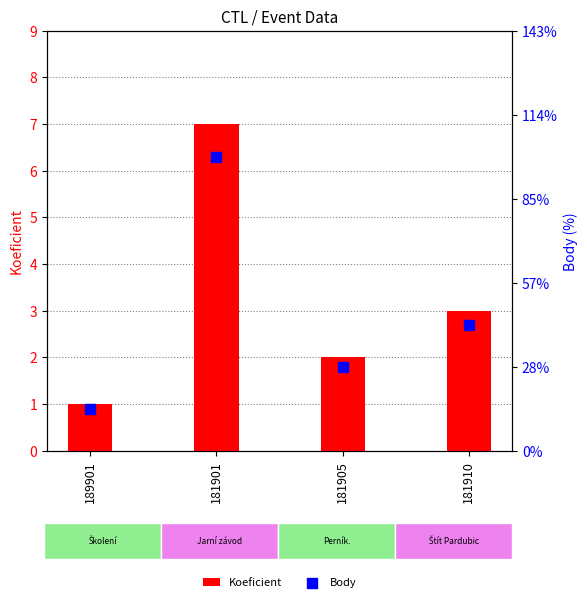

Which series has the widest spread of Y values?

Koeficient